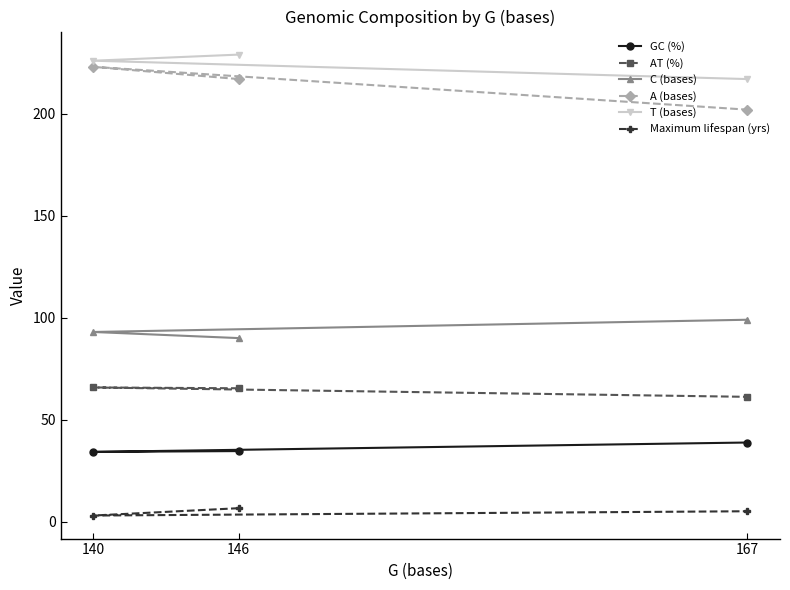

What is the greatest value displayed?

229.0